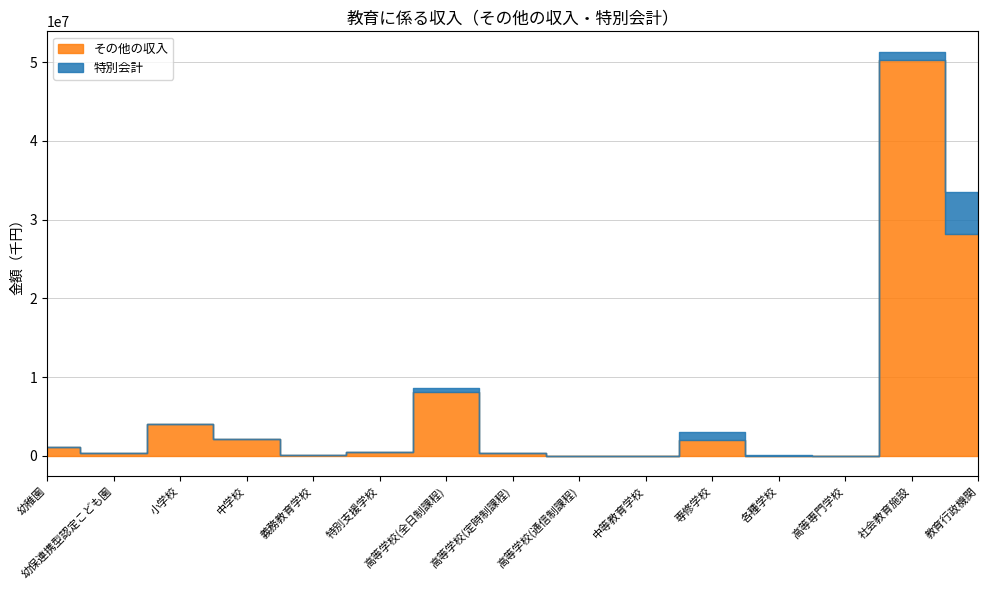

What position from the left is 幼保連携型認定こども園?

2